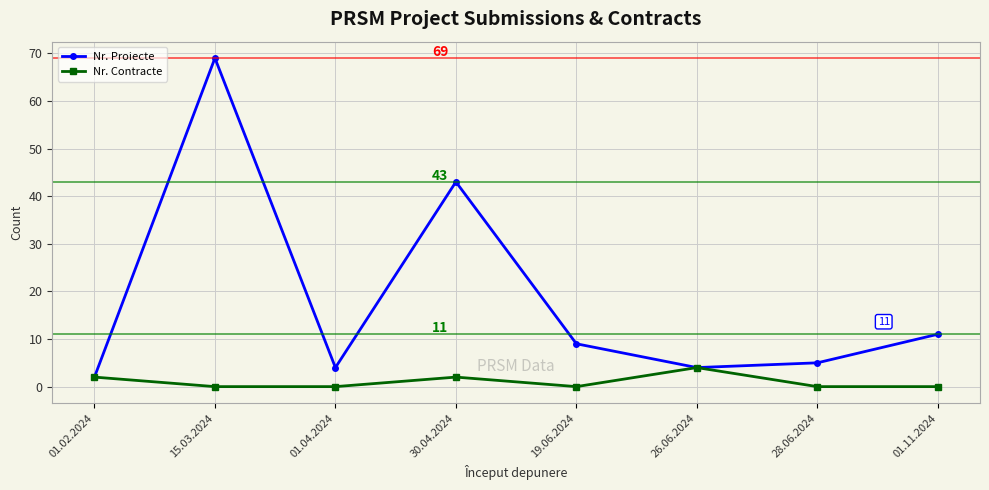

Rank the series at 19.06.2024 from lowest to highest value.

Nr. Contracte, Nr. Proiecte